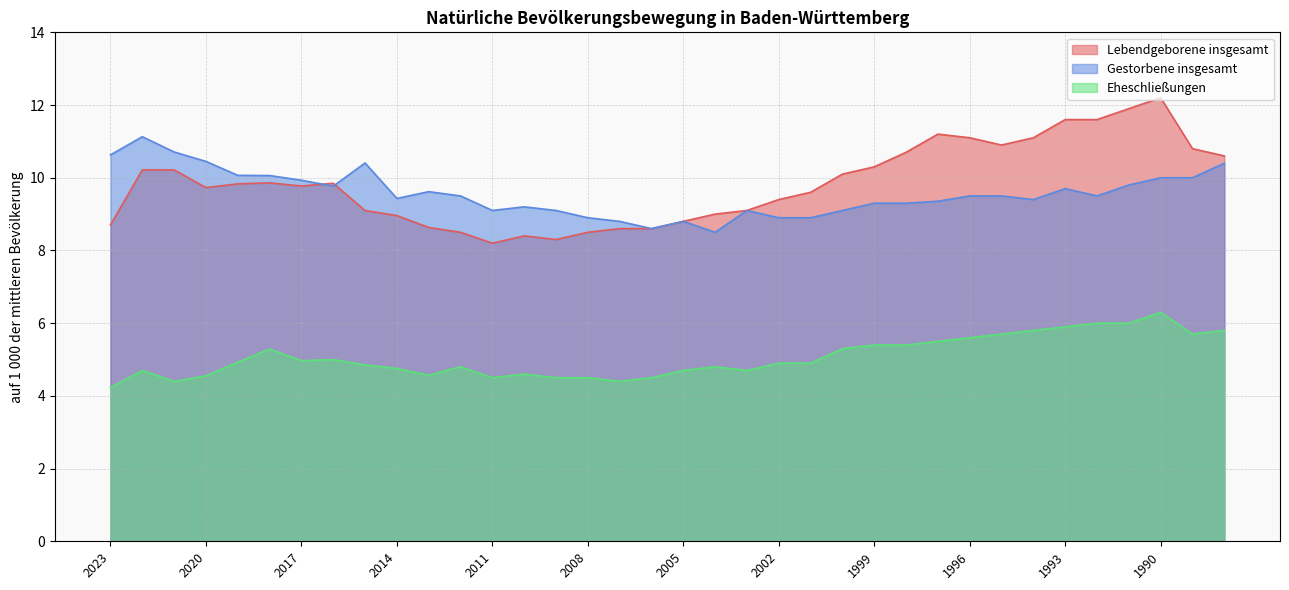

Reading right to left, extract all data points from this chart.

Lebendgeborene insgesamt: 10.6	10.8	12.2	11.9	11.6	11.6	11.1	10.9	11.1	11.2	10.7	10.3	10.1	9.6	9.4	9.1	9.0	8.8	8.6	8.6	8.5	8.3	8.4	8.2	8.5	8.6	9.0	9.1	9.8	9.8	9.9	9.8	9.7	10.2	10.2	8.7
Gestorbene insgesamt: 10.4	10.0	10.0	9.8	9.5	9.7	9.4	9.5	9.5	9.4	9.3	9.3	9.1	8.9	8.9	9.1	8.5	8.8	8.6	8.8	8.9	9.1	9.2	9.1	9.5	9.6	9.4	10.4	9.8	9.9	10.1	10.1	10.4	10.7	11.1	10.6
Eheschließungen: 5.8	5.7	6.3	6.0	6.0	5.9	5.8	5.7	5.6	5.5	5.4	5.4	5.3	4.9	4.9	4.7	4.8	4.7	4.5	4.4	4.5	4.5	4.6	4.5	4.8	4.6	4.8	4.9	5.0	5.0	5.3	4.9	4.6	4.4	4.7	4.2